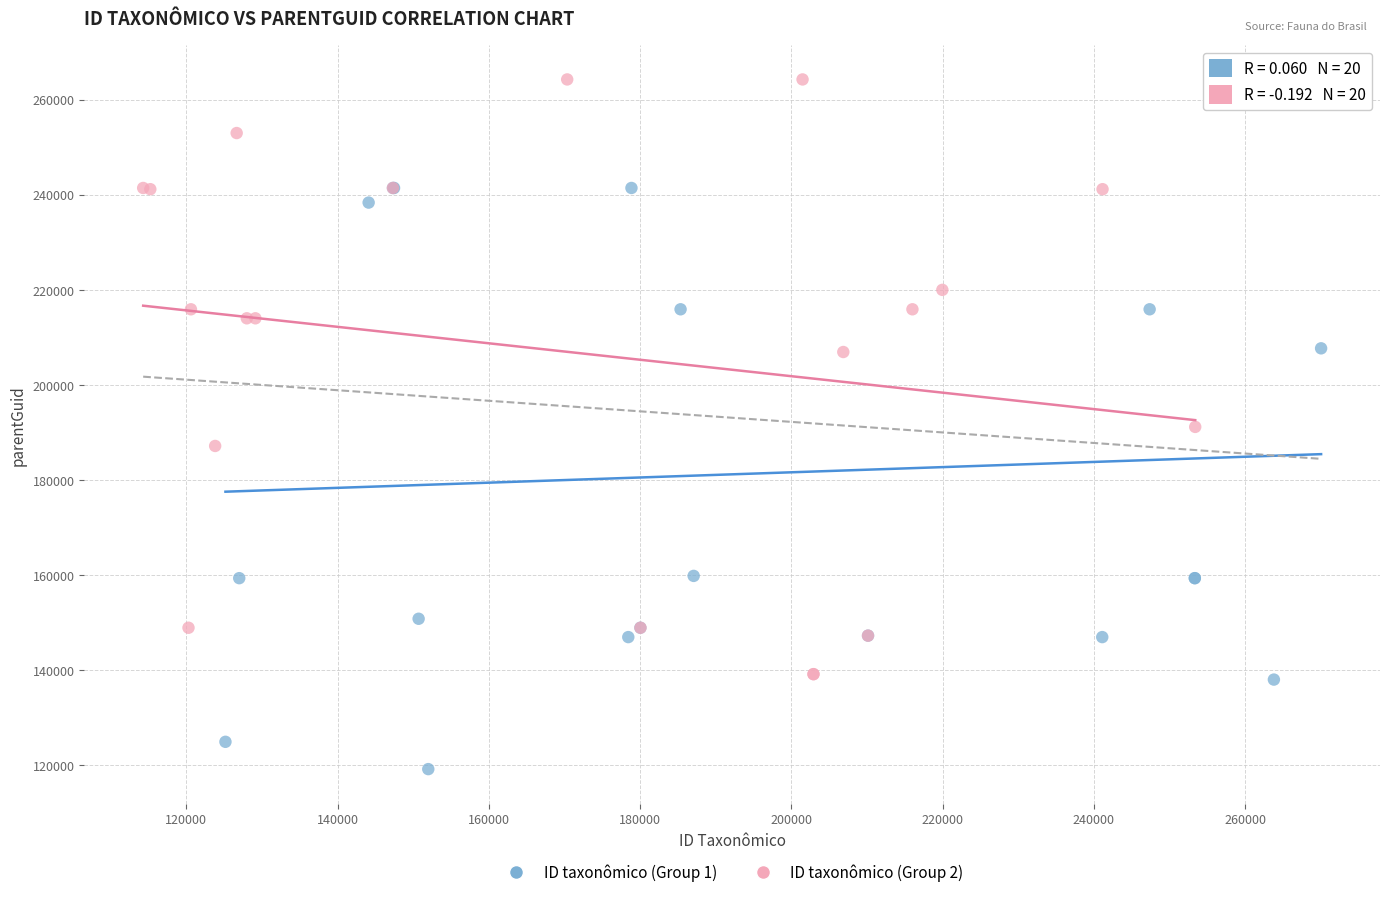

What are all the series names shown in the legend?

ID taxonômico (Group 1), ID taxonômico (Group 2)